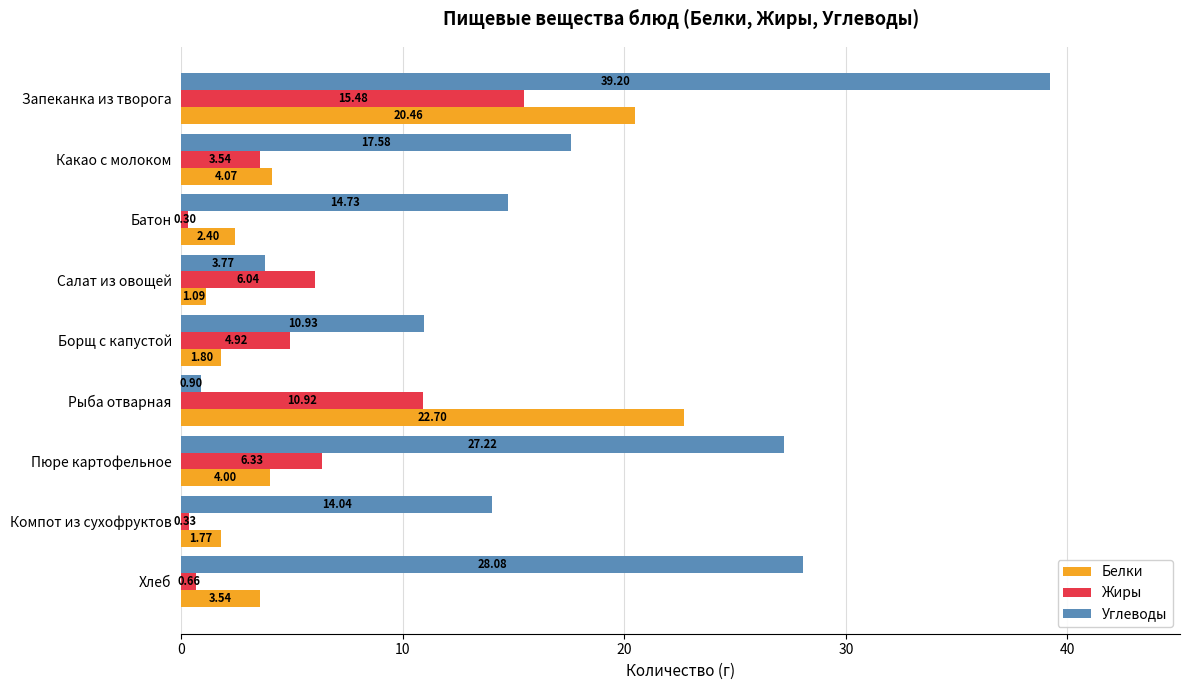

List the labels in order of Углеводы value, largest first.

Запеканка из творога, Хлеб, Пюре картофельное, Какао с молоком, Батон, Компот из сухофруктов, Борщ с капустой, Салат из овощей, Рыба отварная